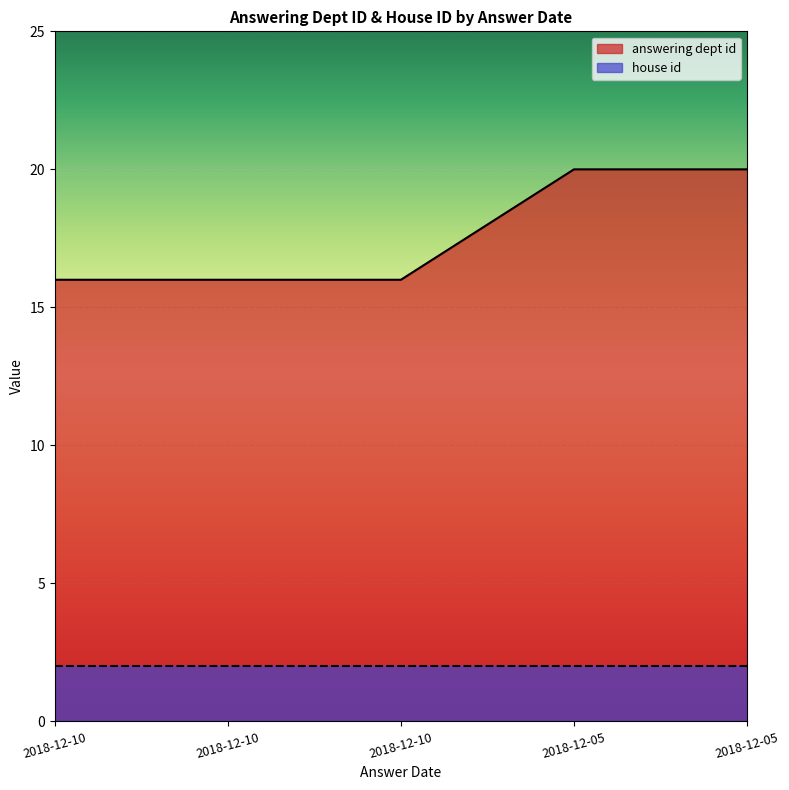

Where is the data nearest to the value 18?

2018-12-10